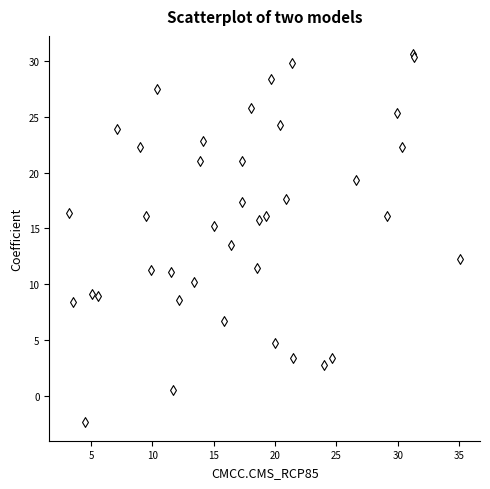

What Y value in the scatter plot is closest to 14?

13.5